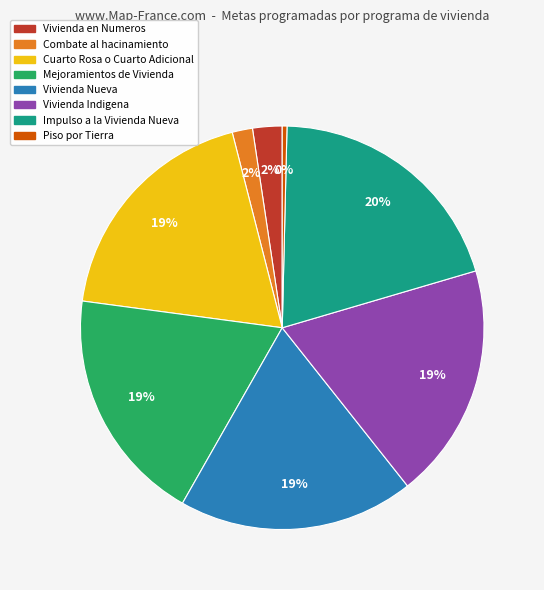

The Mejoramientos de Vivienda slice represents 7% of the pie. True or false?

False